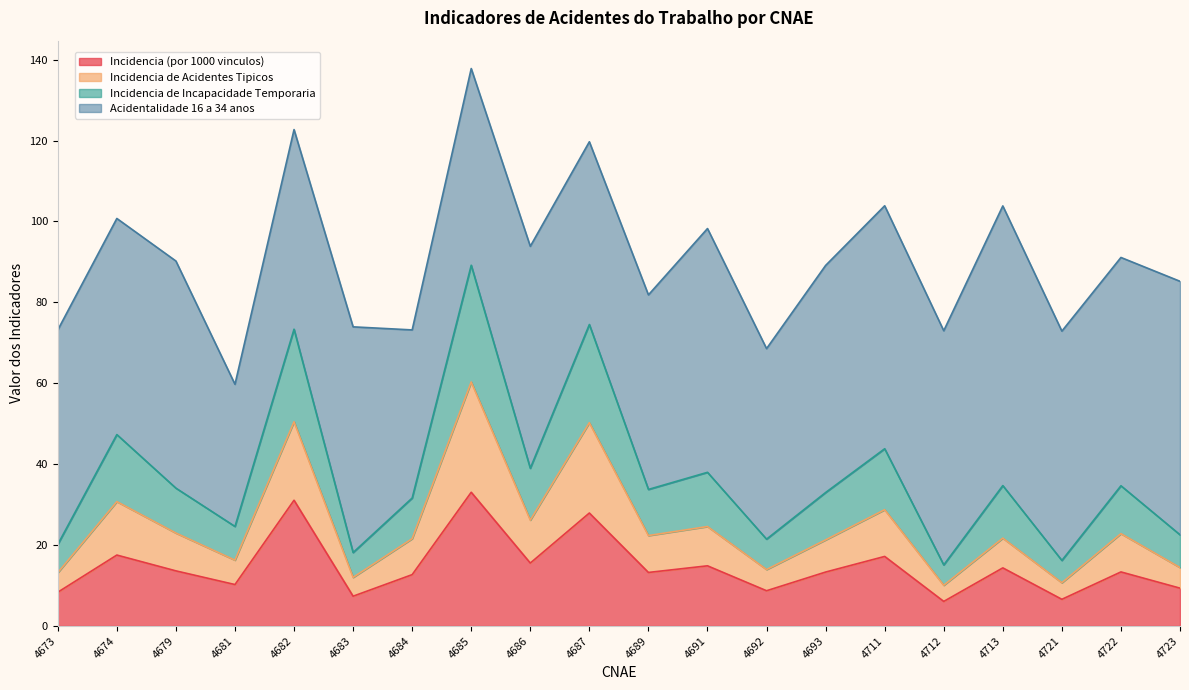

What is the approximate value of Incidencia (por 1000 vinculos) at 4693?

13.3